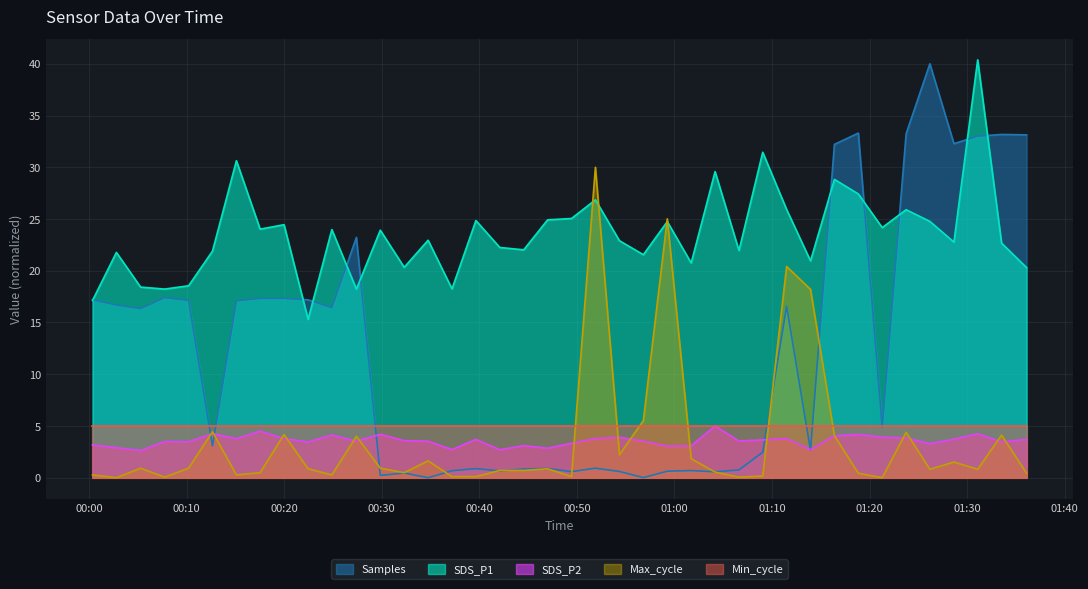

Between 2024/04/10 00:02:48 and 2024/04/10 00:32:18, which series saw the biggest shift?

Samples_scaled